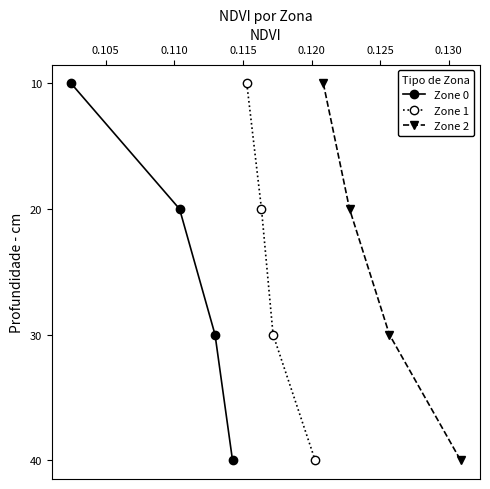

What is the maximum value for Zone 1?

40